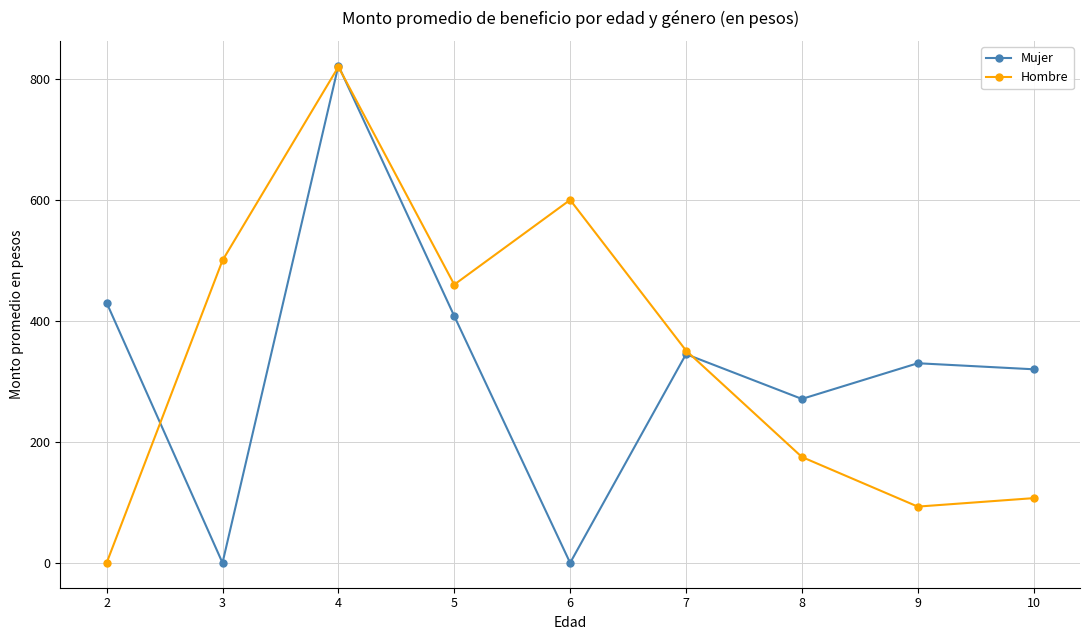

How many distinct data groups are displayed?

2